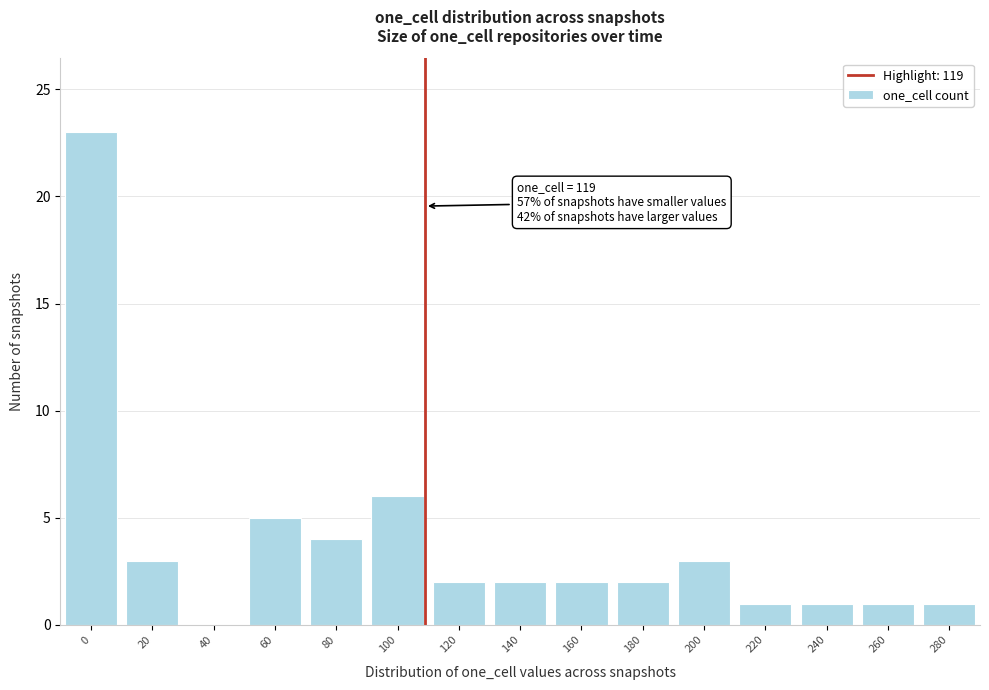

Reading left to right, extract all data points from this chart.

0=23	20=3	40=0	60=5	80=4	100=6	120=2	140=2	160=2	180=2	200=3	220=1	240=1	260=1	280=1